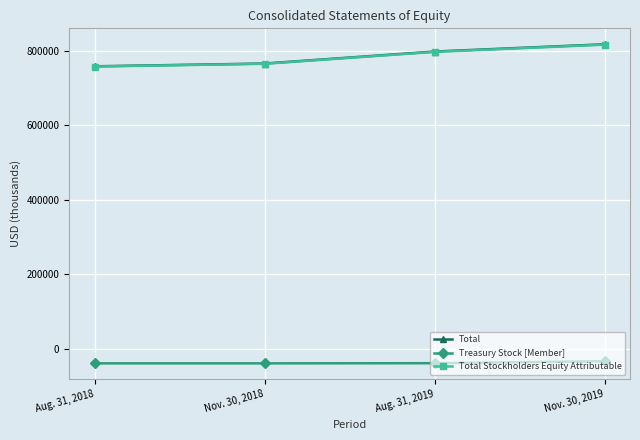

Which category has the highest value across all series?

Nov. 30, 2019